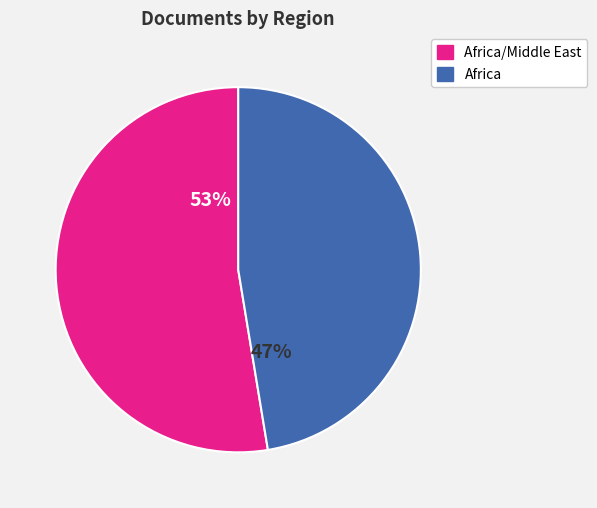

To the nearest percent, what is the average slice percentage?

50%